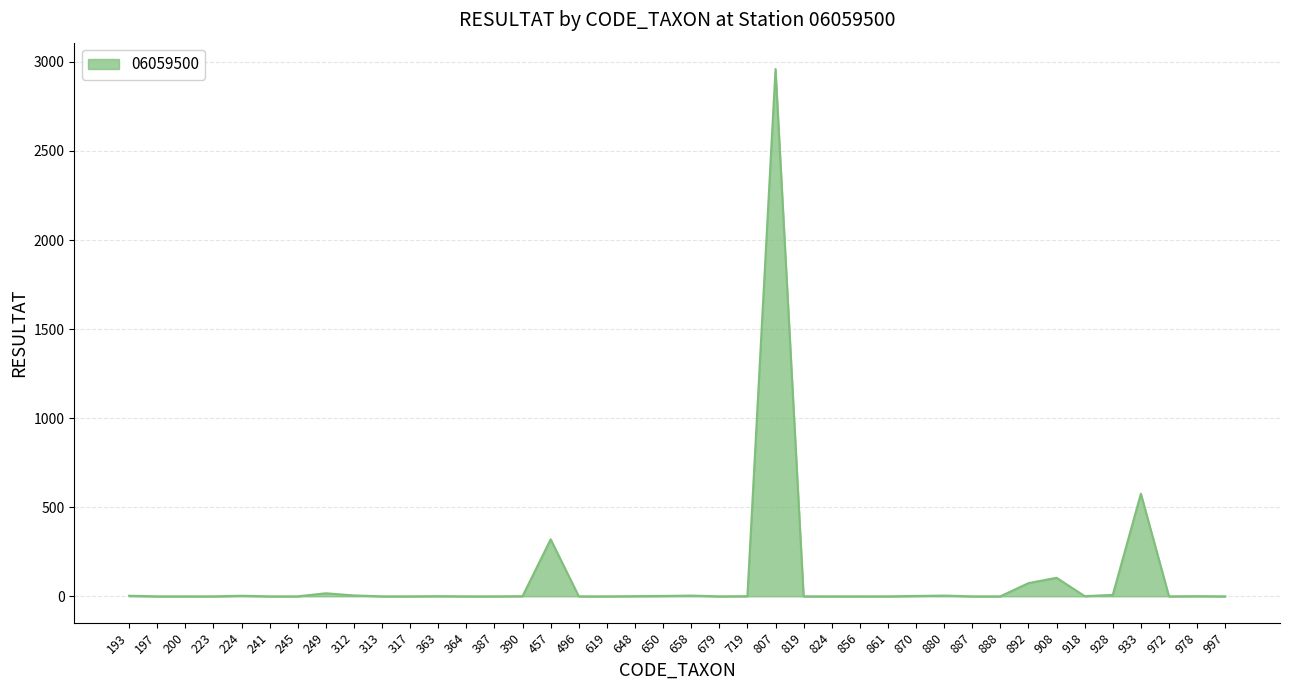

At which label is the value closest to 1480?

933